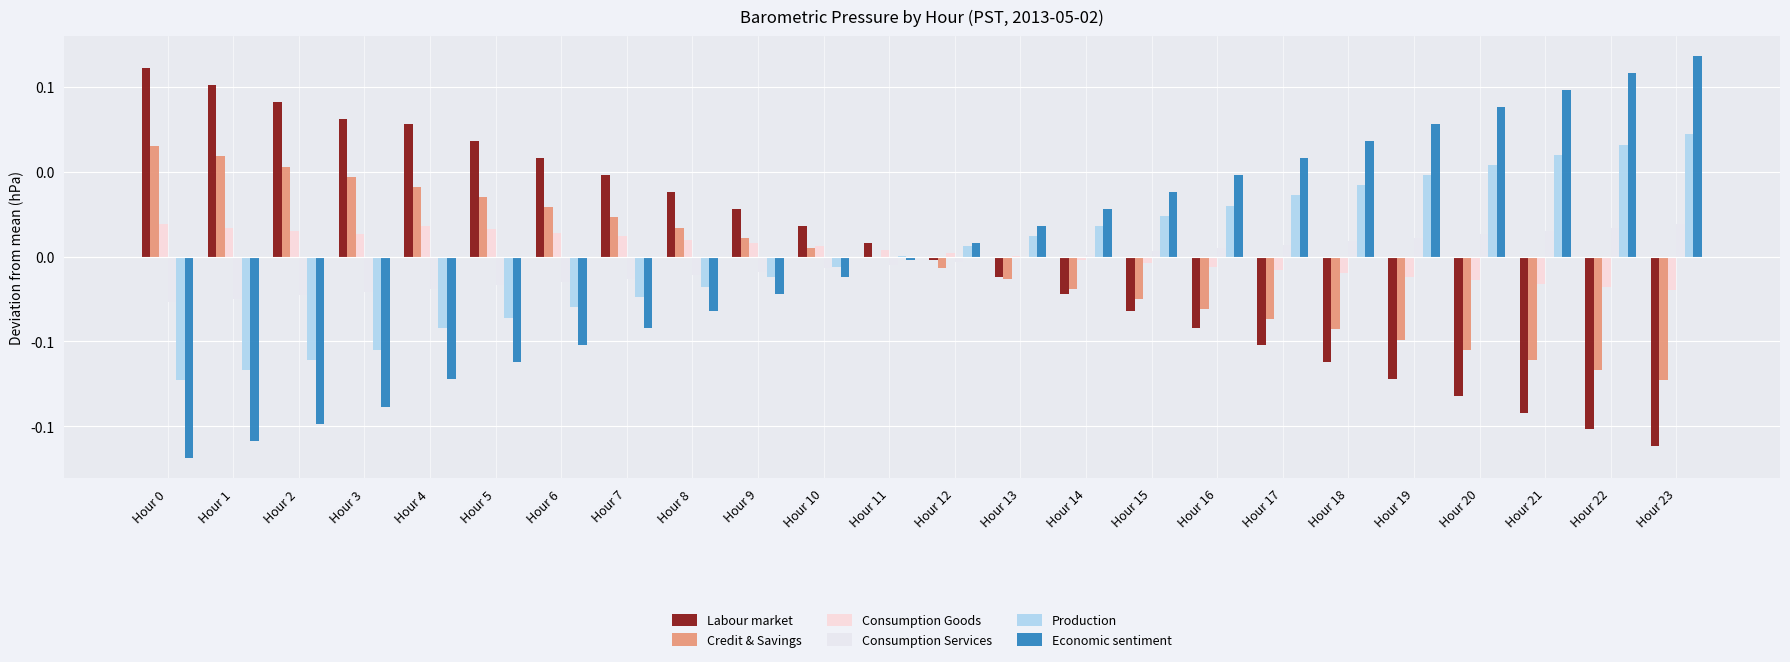

The Consumption Goods series shows 0.0 at Hour 7. True or false?

False